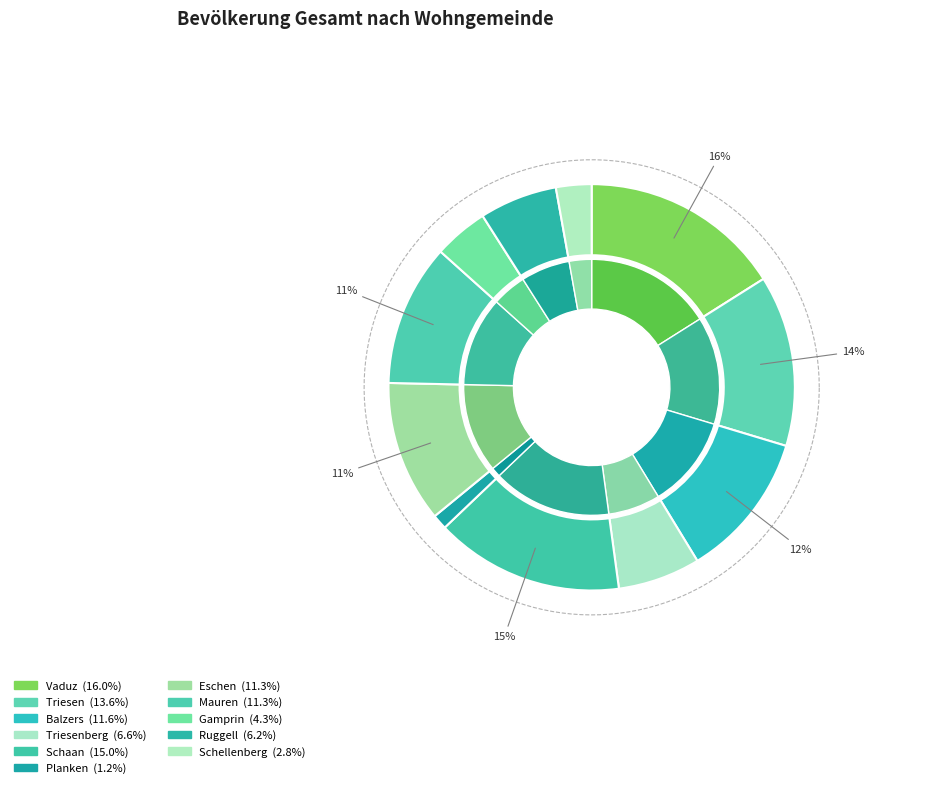

How many slices are in this pie chart?

11